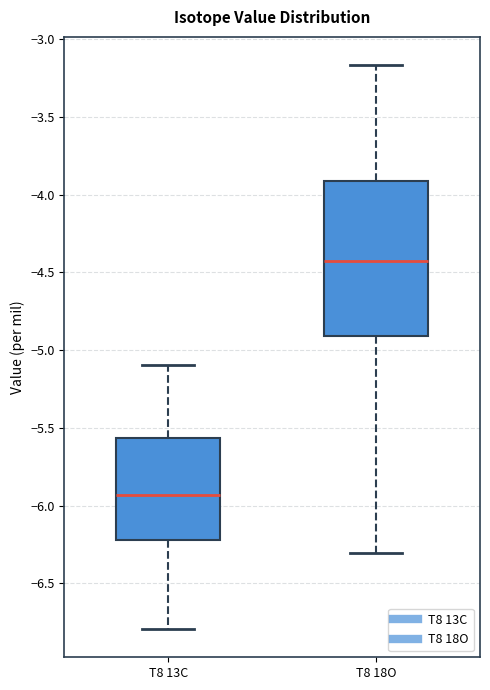

Reading left to right, transcribe this box plot: for each box, give where its median line is, the range the box spans, and where its two whiskers end, as read against the y-axis. The values are not printed on the chart, so give them approximately, as read against the axis.

T8 13C: median -5.95, box -6.20 to -5.55, whiskers -6.80 to -5.10
T8 18O: median -4.45, box -4.90 to -3.90, whiskers -6.30 to -3.15